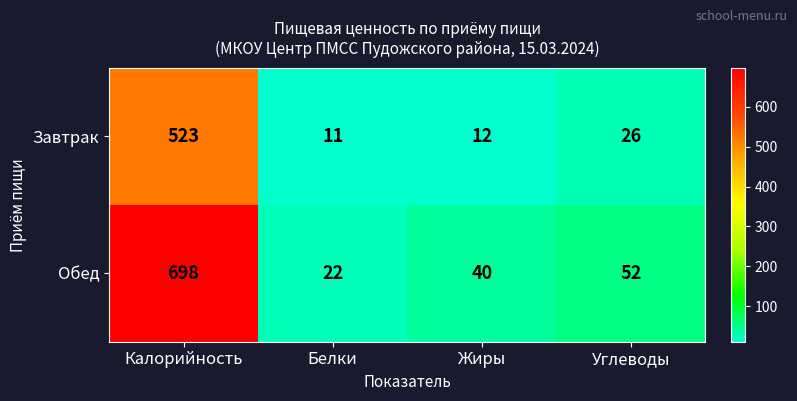

The Обед series shows 40 at Жиры. True or false?

True